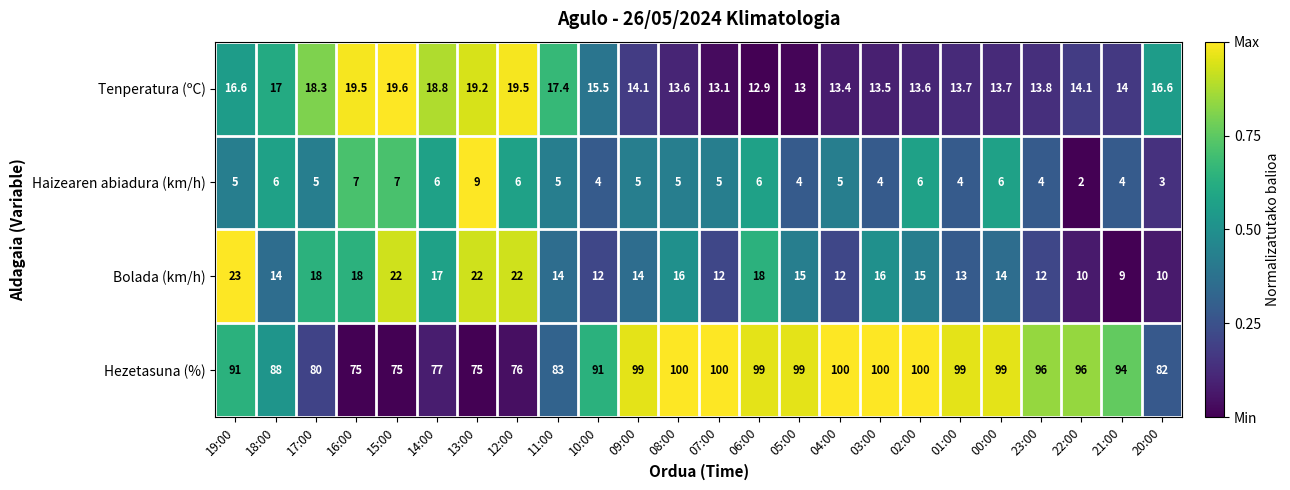

What is the total value across all series at 03:00?

133.5